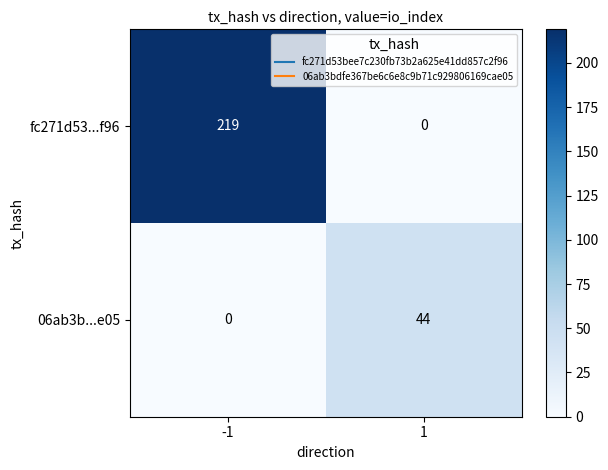

Reading left to right, extract all data points from this chart.

fc271d53...f96: 219	0
06ab3b...e05: 0	44